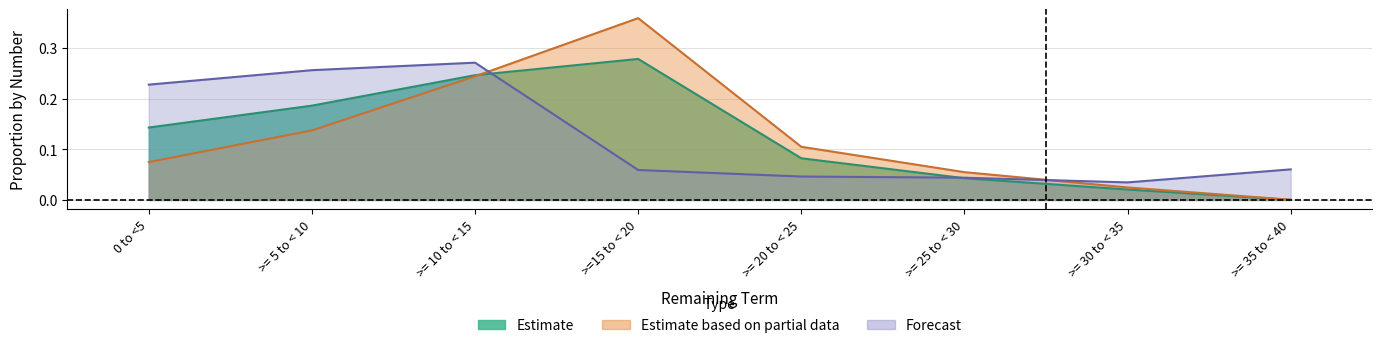

Is the value of Estimate at 0 to <5 greater than the value of Estimate based on partial data at 0 to <5?

Yes